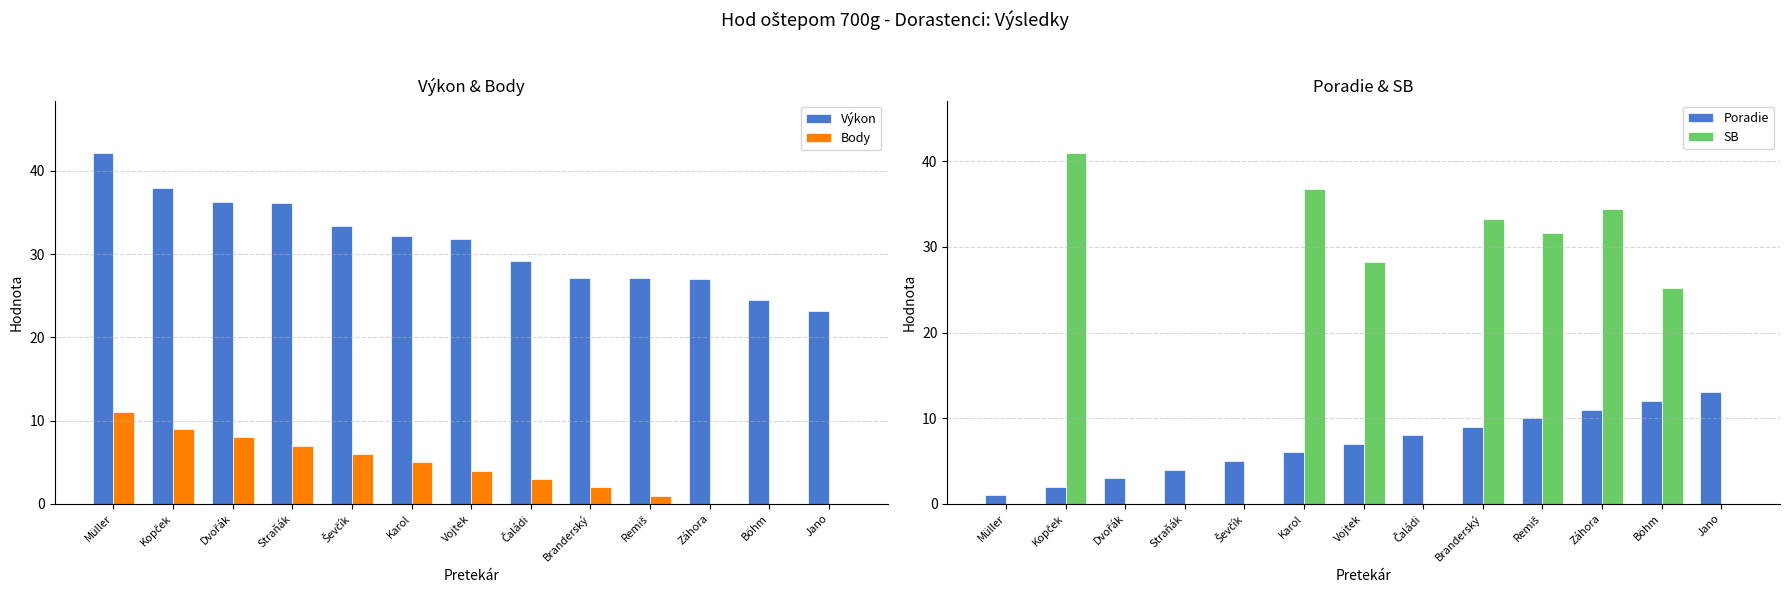

Which series has the largest total across all categories?

Výkon